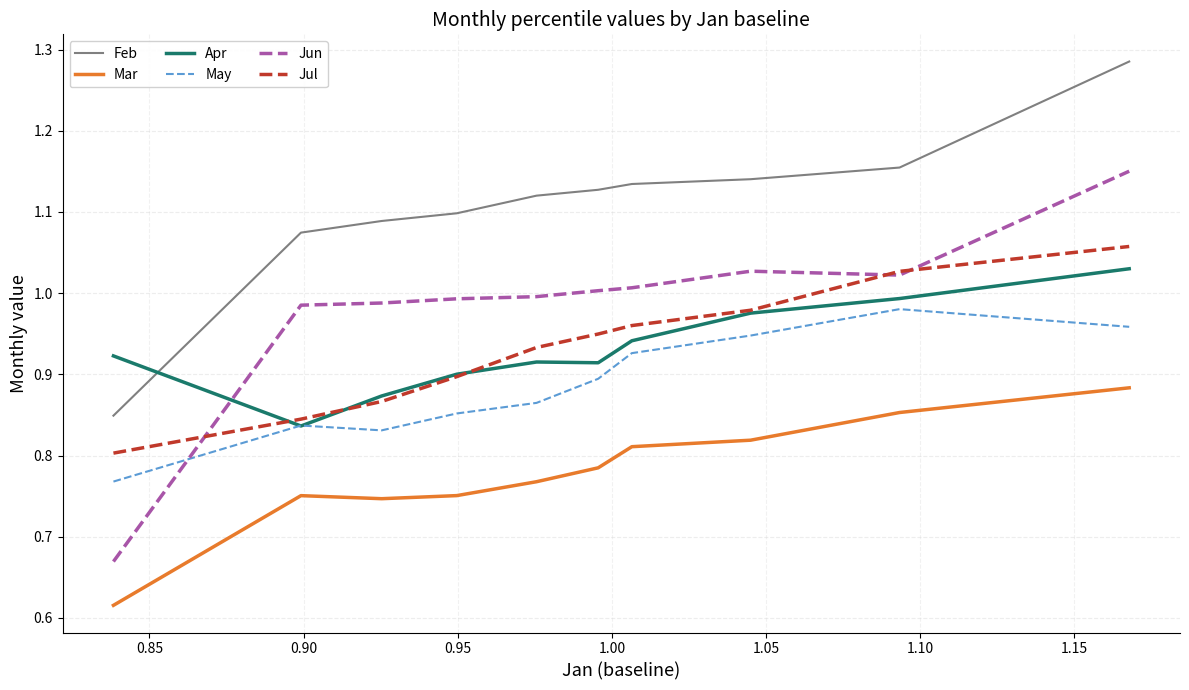

Which series has the widest spread of values?

Jun